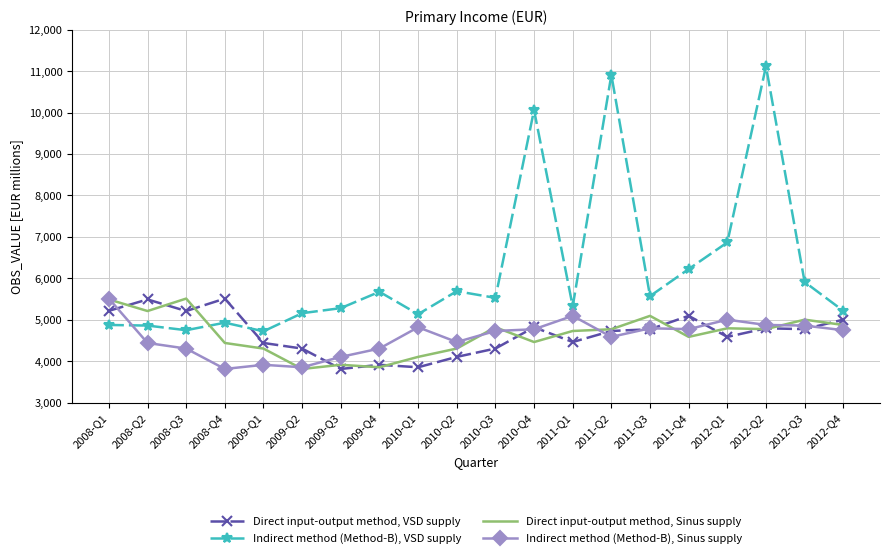

True or false: Direct input-output method, Sinus supply and Indirect method (Method-B), Sinus supply intersect in this chart.

True